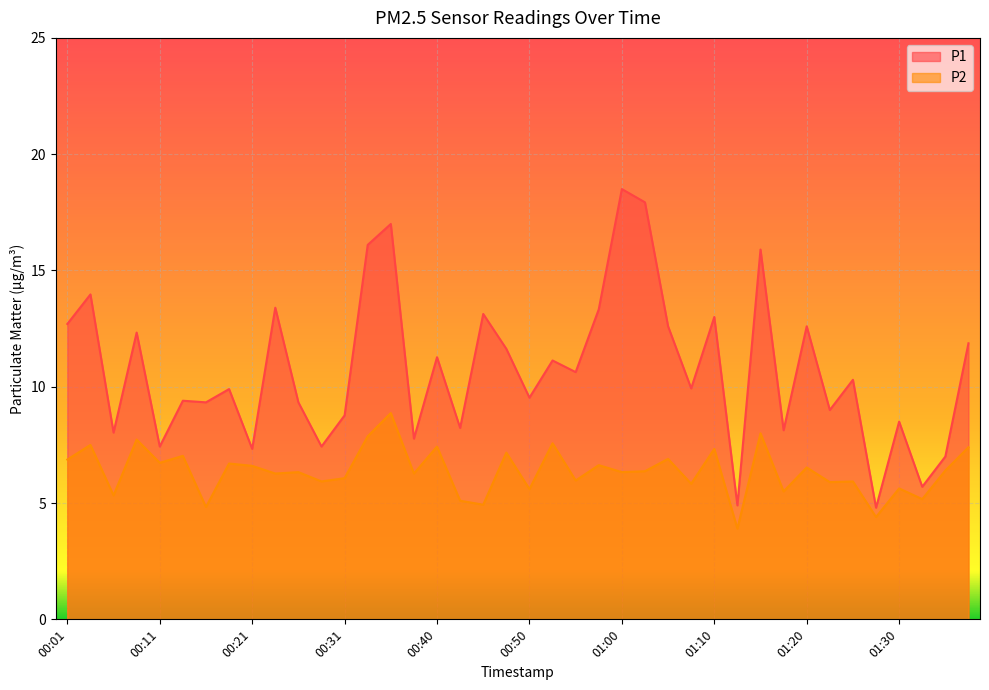

Reading right to left, extract all data points from this chart.

P1: 11.9	7.0	5.7	8.5	4.8	10.3	9.0	12.6	8.1	15.9	4.9	13.0	9.9	12.6	17.9	18.5	13.3	10.6	11.1	9.5	11.6	13.1	8.2	11.3	7.8	17.0	16.1	8.8	7.4	9.3	13.4	7.3	9.9	9.3	9.4	7.4	12.3	8.0	14.0	12.7
P2: 7.4	6.4	5.2	5.6	4.4	5.9	5.9	6.5	5.5	8.0	3.9	7.3	5.8	6.9	6.4	6.3	6.6	6.0	7.6	5.6	7.2	4.9	5.1	7.4	6.3	8.9	7.9	6.1	5.9	6.3	6.3	6.6	6.7	4.8	7.0	6.7	7.7	5.3	7.5	6.9